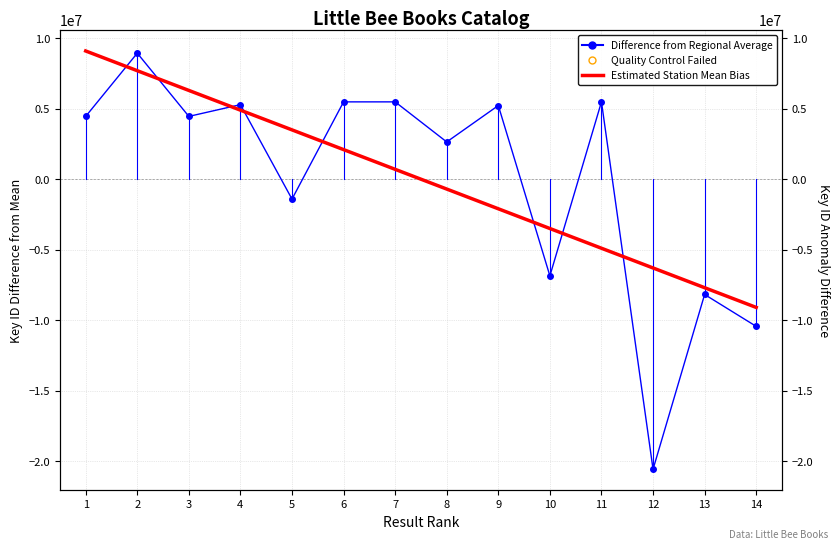

What is the value of the Estimated Station Mean Bias point at the 11th from the left?

-4894873.6